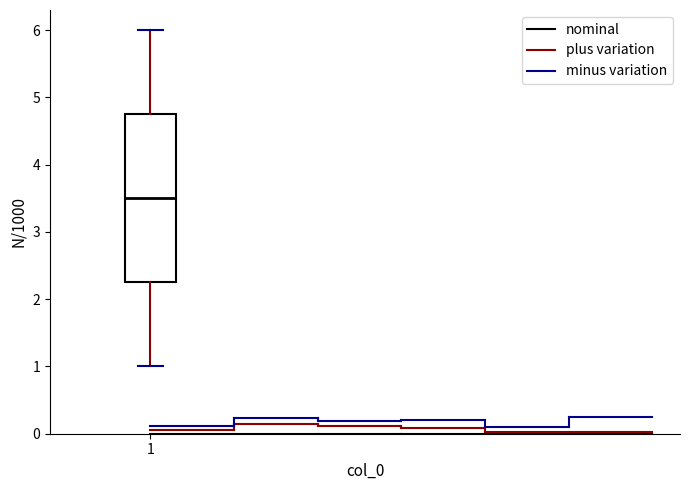

Transcribe this box plot: give where the median line is, the range the box spans, and where the two whiskers end, as read against the y-axis. The values are not printed on the chart, so give them approximately, as read against the axis.

median 3.5, box 2.3 to 4.8, whiskers 1.0 to 6.0